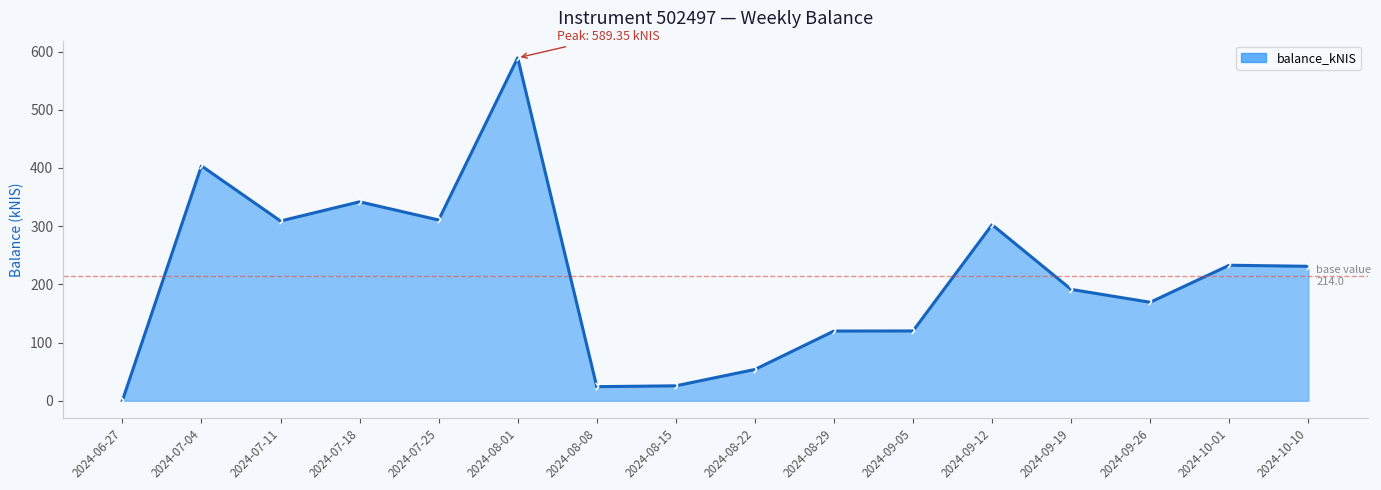

At which category does the chart reach its minimum across all series?

2024-06-27